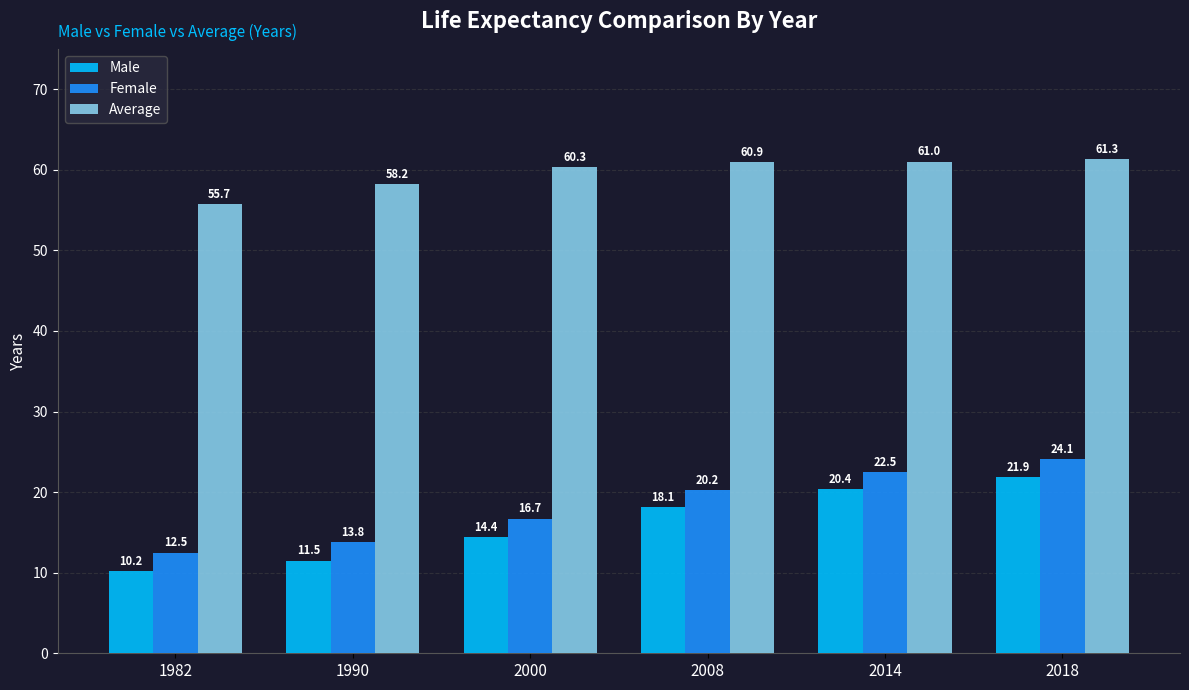

What is the value of the Average bar at the 3rd from the left?

60.3